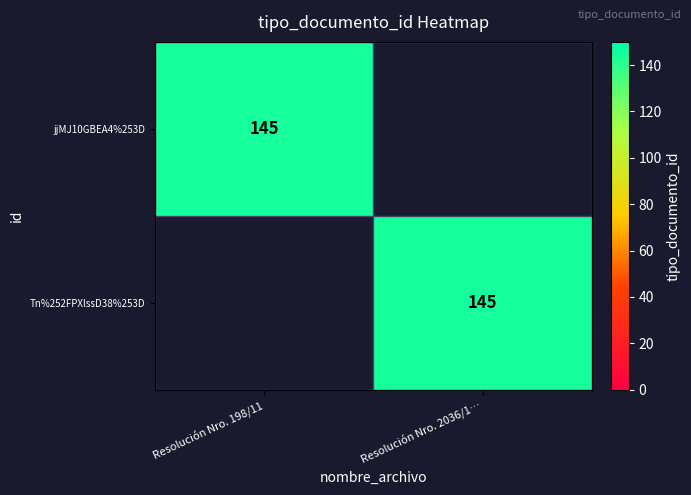

True or false: jjMJ10GBEA4%253D has a value of 145 at Resolución Nro. 198/11.

True